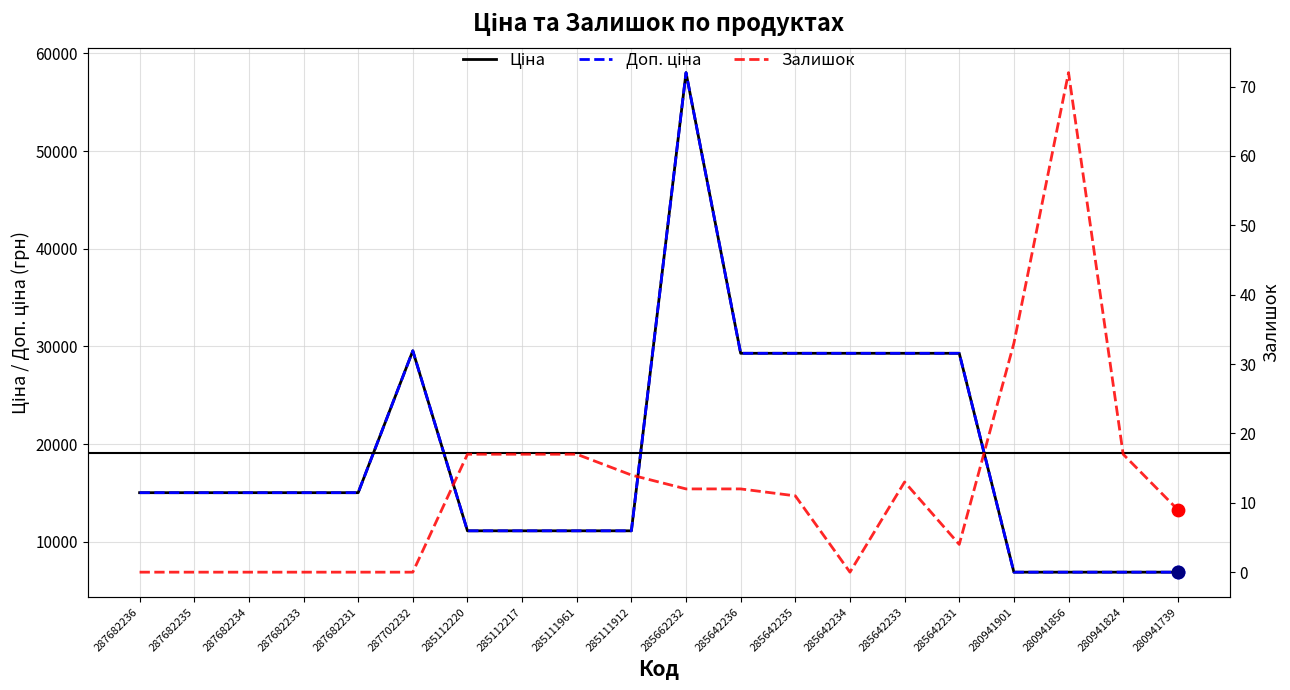

Is the value of Доп. ціна at 285112220 greater than the value of Залишок at 287702232?

Yes